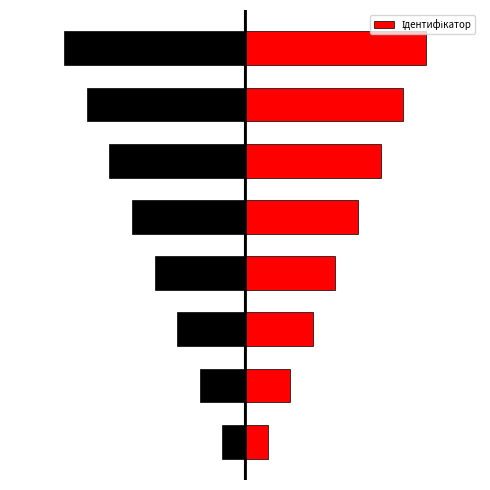

Is it true that the value at 0 is 0?

False